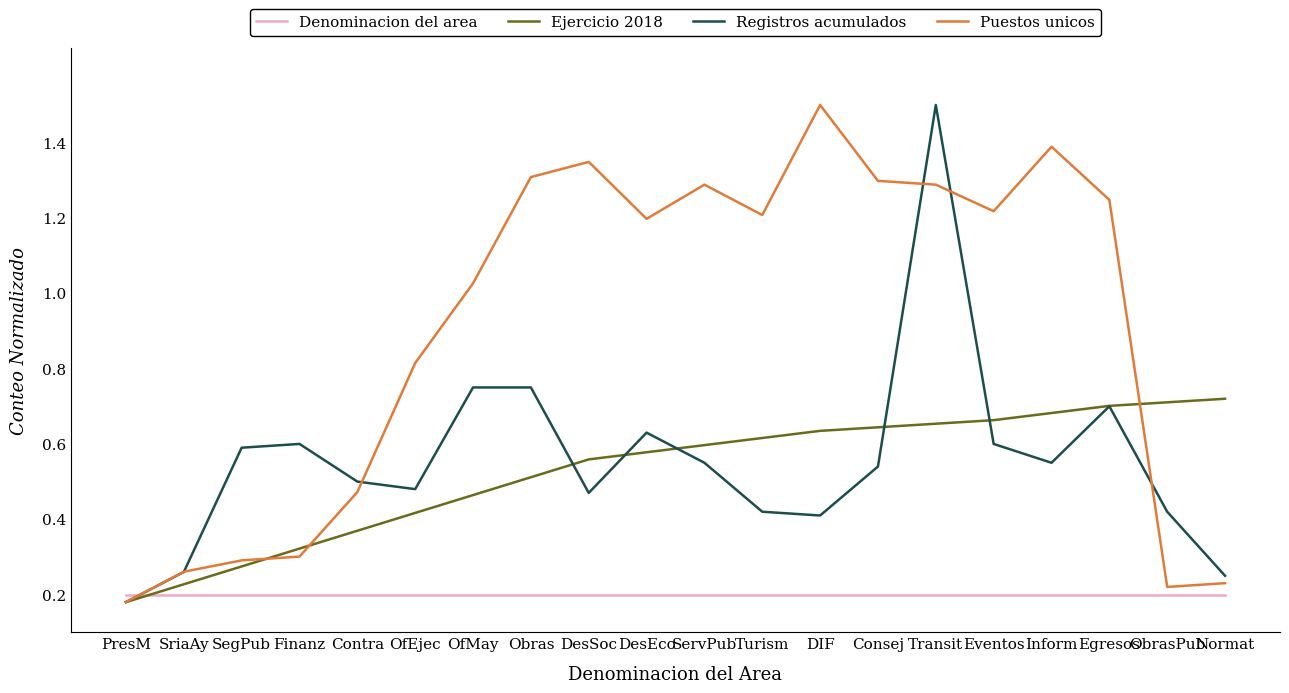

Between OfMay and Normat, which series saw the biggest shift?

Puestos unicos